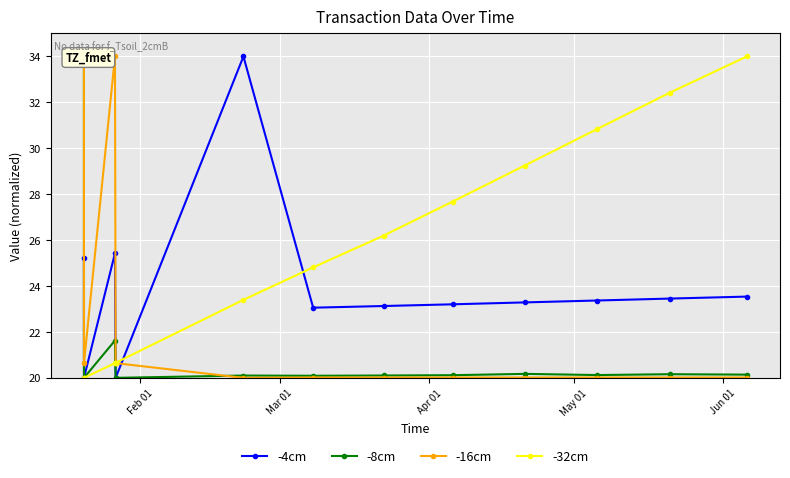

What is the minimum value for -32cm?

20.0